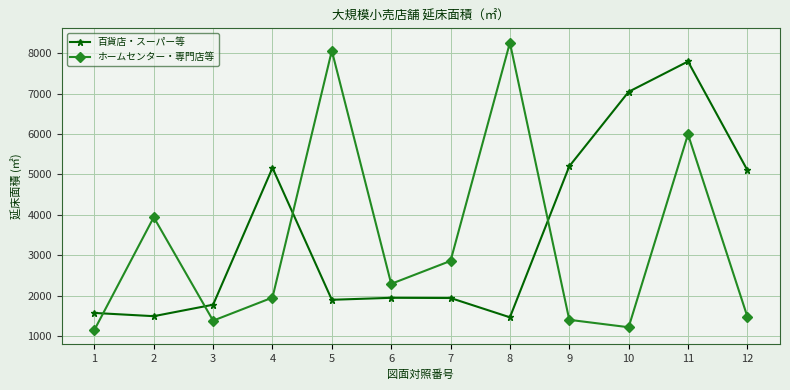

How many series are shown in this chart?

2